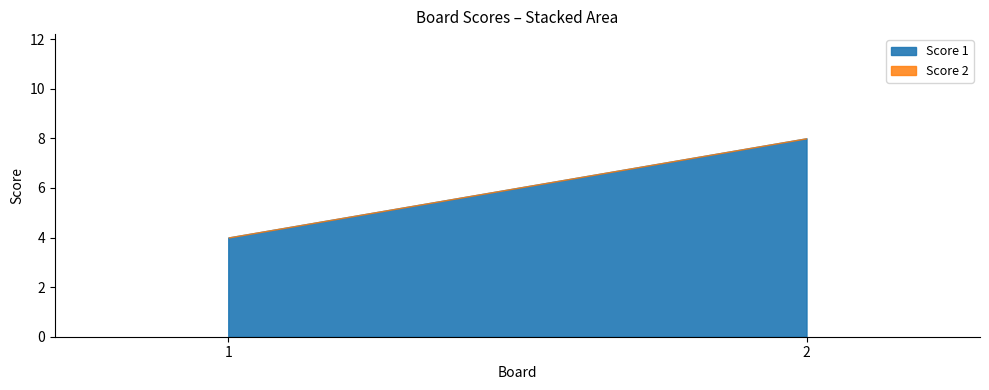

Rank the series at 2 from lowest to highest value.

Score 2, Score 1